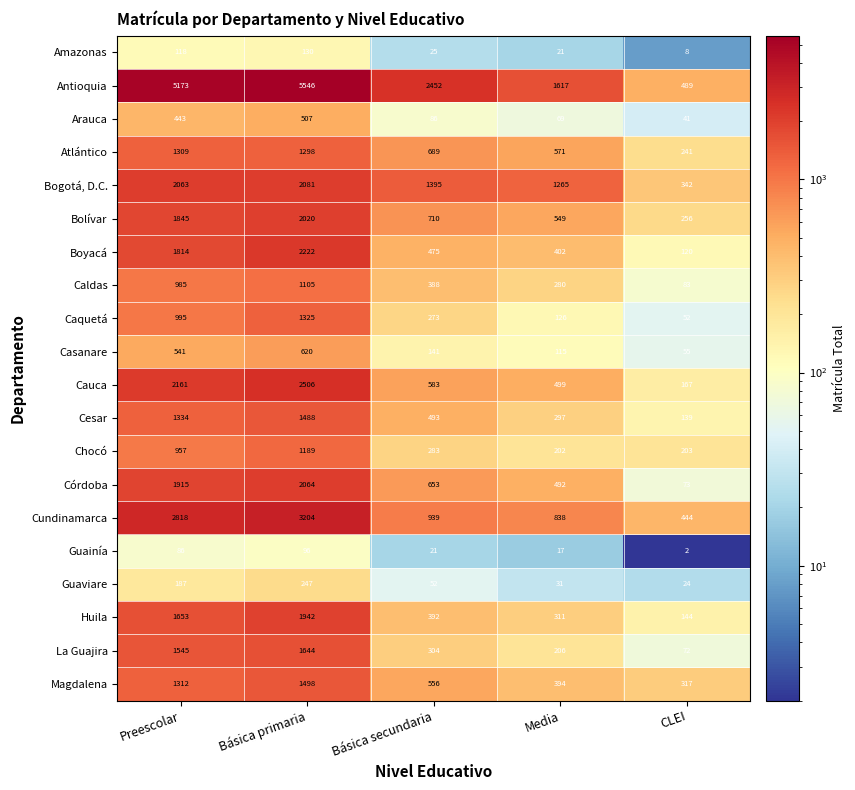

Where does the Casanare series first go above 141?

Preescolar